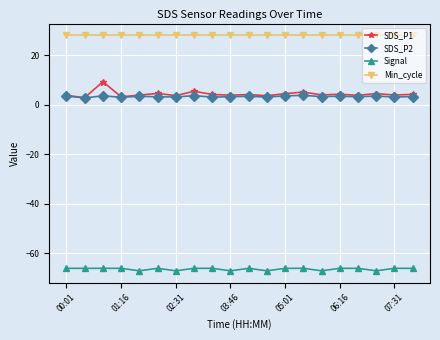

Rank the series by their maximum value, from highest to lowest.

Min_cycle, SDS_P1, SDS_P2, Signal